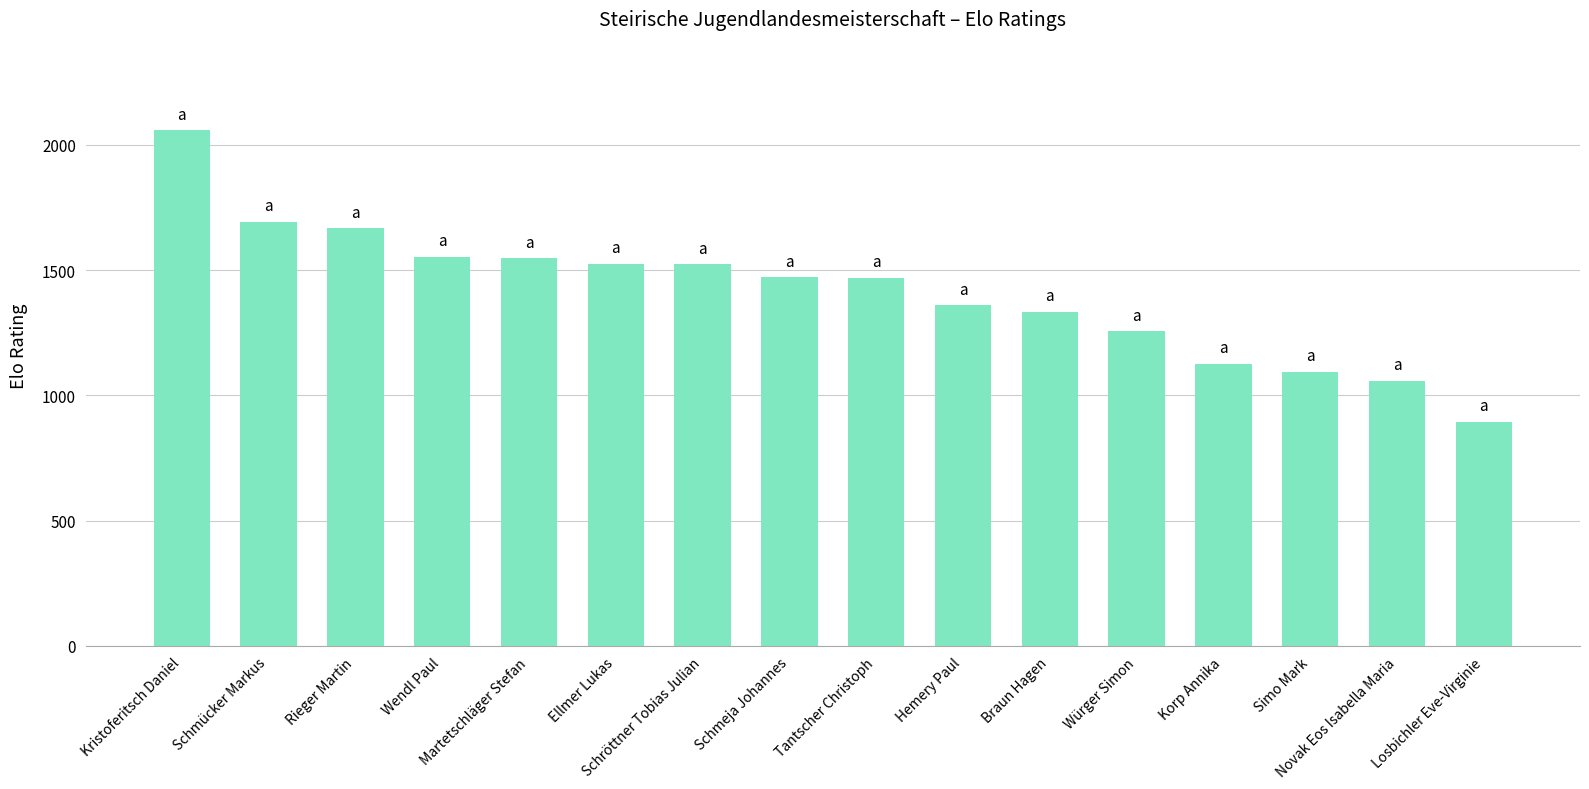

True or false: the data shows 490 at Schmeja Johannes.

False